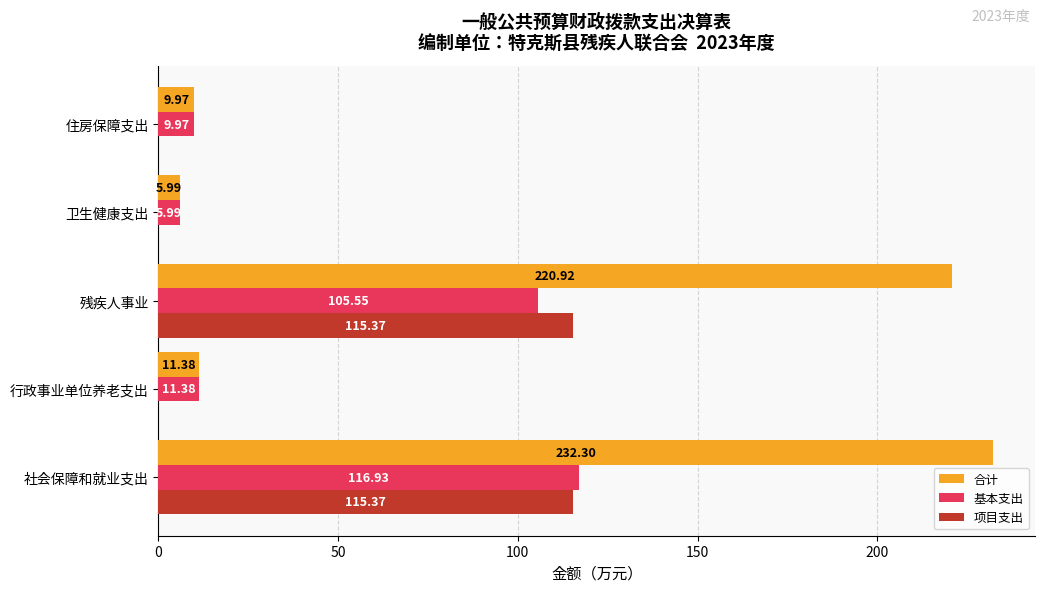

Which series changed the most between 残疾人事业 and 卫生健康支出?

合计